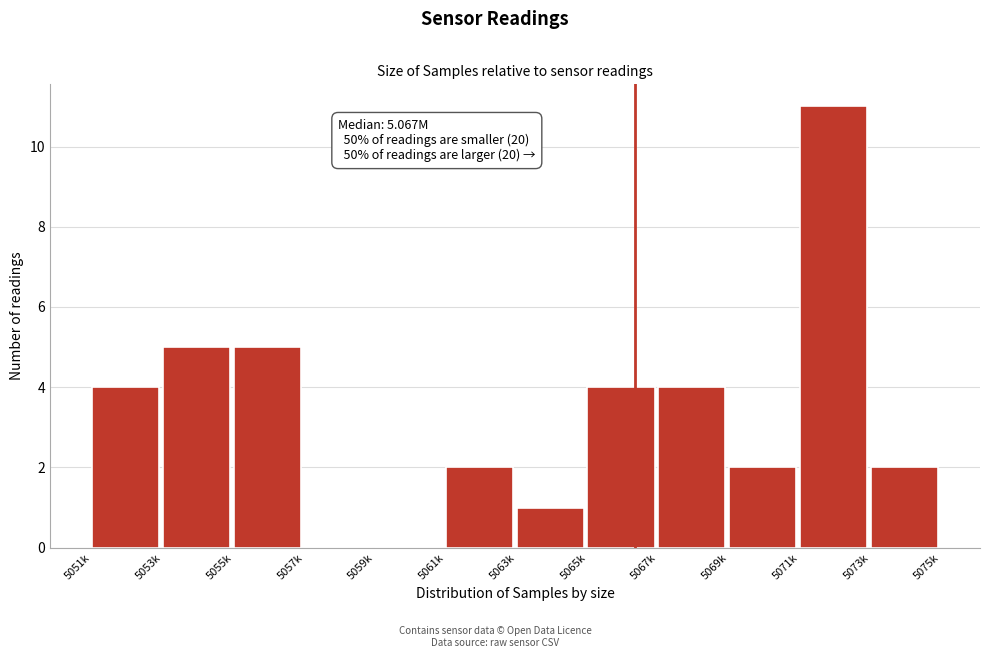

Reading left to right, list all the values displayed in this chart.

5051k=4	5053k=5	5055k=5	5057k=0	5059k=0	5061k=2	5063k=1	5065k=4	5067k=4	5069k=2	5071k=11	5073k=2